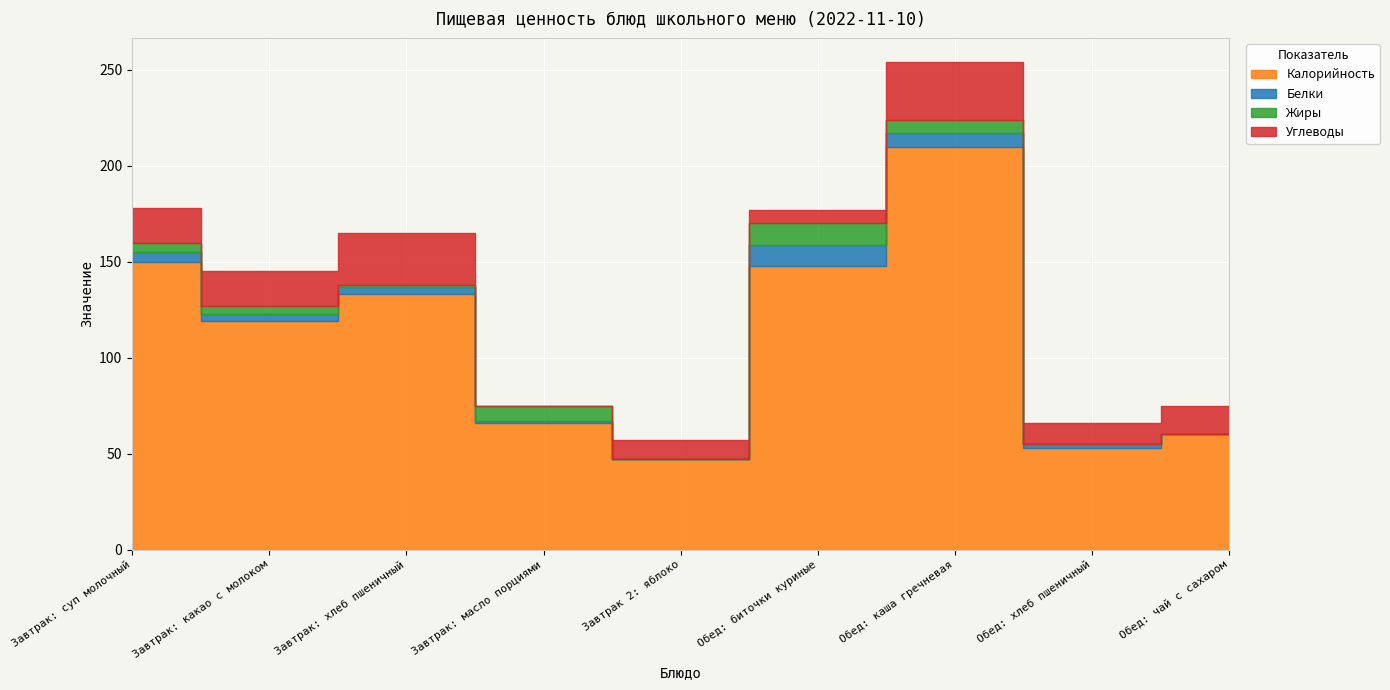

At which label is Углеводы closest to 15?

Обед: чай с сахаром